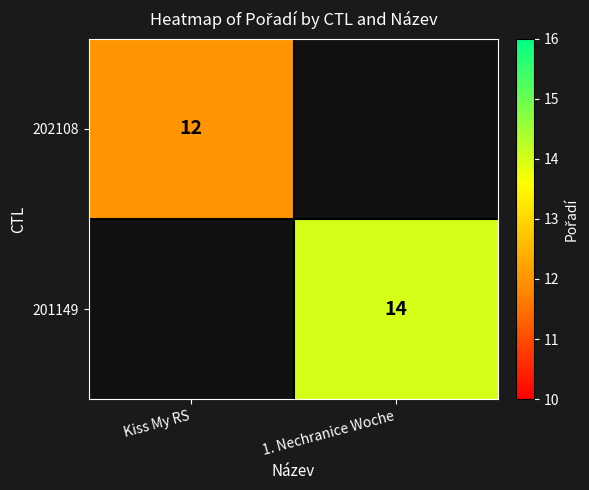

Is it true that 201149 equals 7 at 1. Nechranice Woche?

False